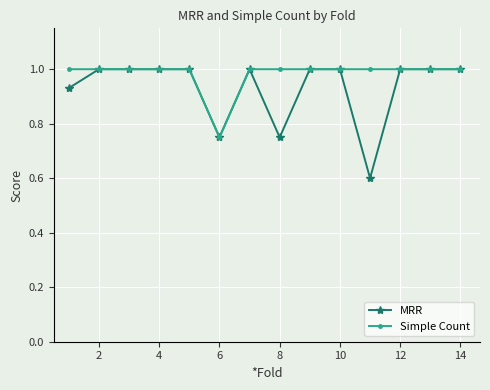

List the series in order of their overall mean, lowest first.

MRR, Simple Count